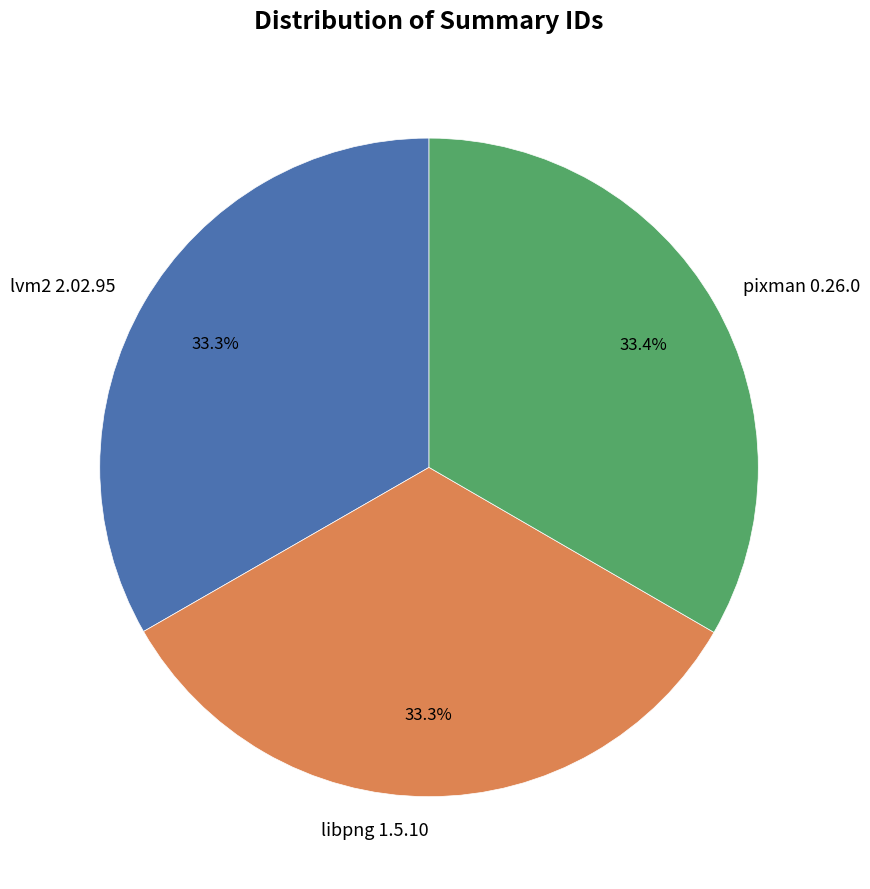

What percentage do libpng 1.5.10 and pixman 0.26.0 together represent?

66.7%